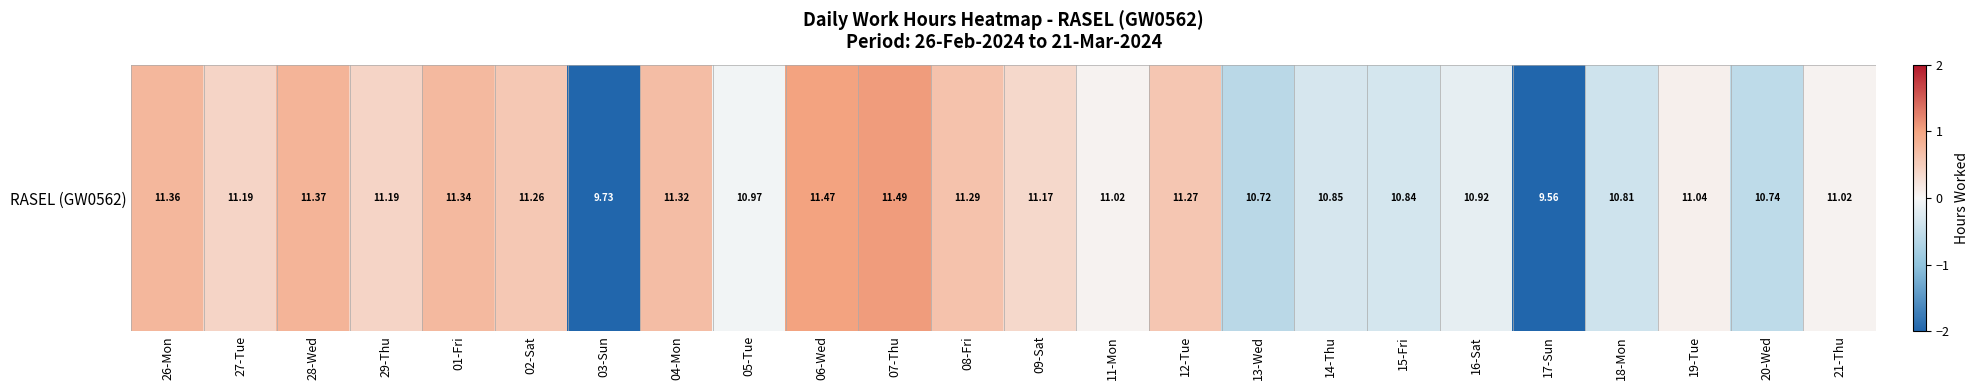

The value at 05-Tue is -0.1. True or false?

True